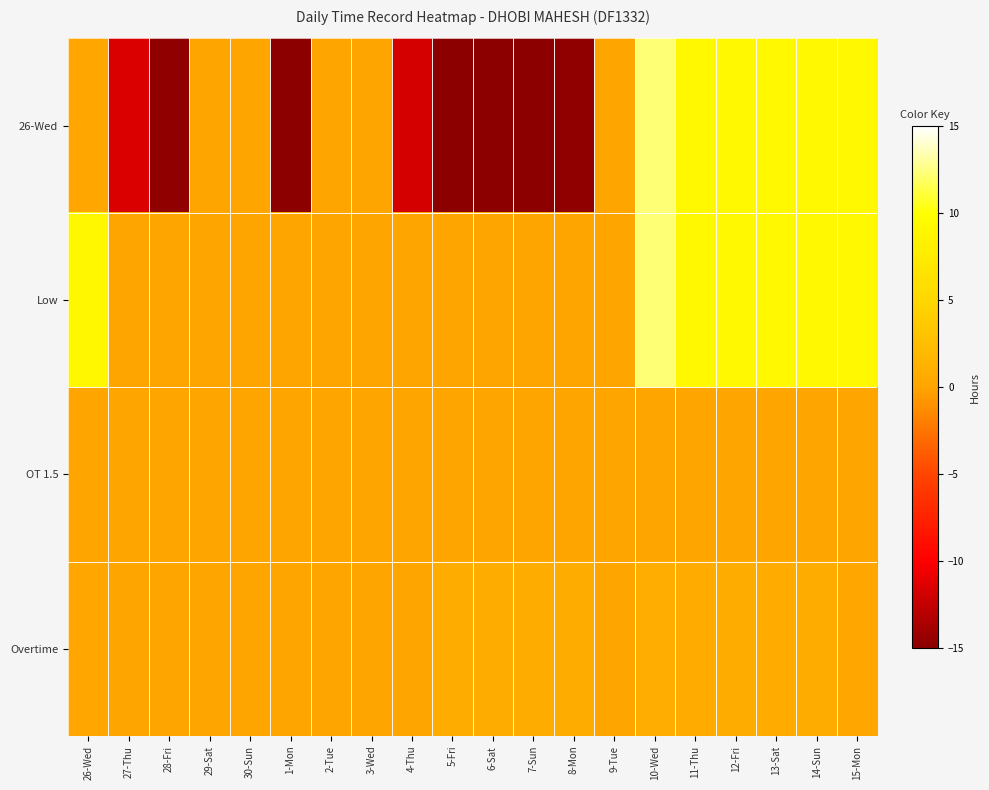

At which category is the sum across all series the highest?

10-Wed